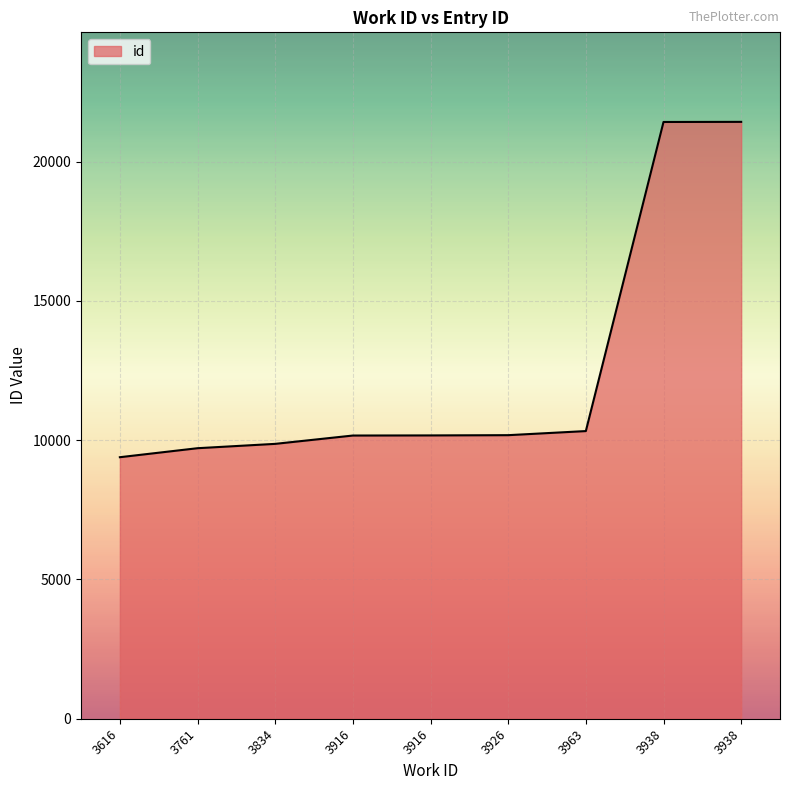

Does the chart have visible grid lines?

Yes